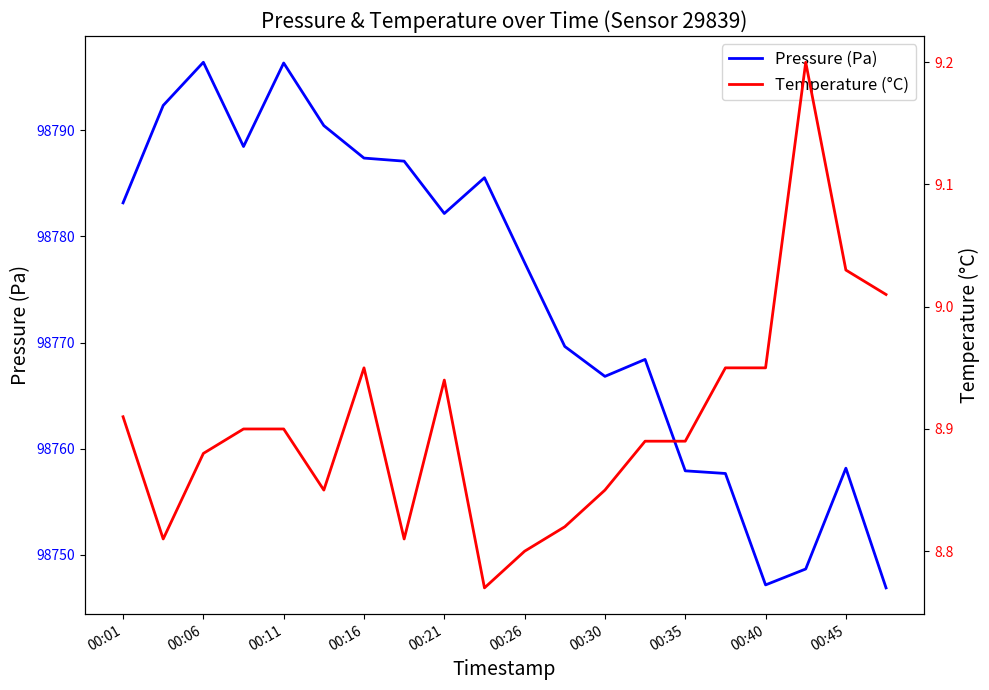

The value of Pressure (Pa) at 00:16 is 98787.4. True or false?

True